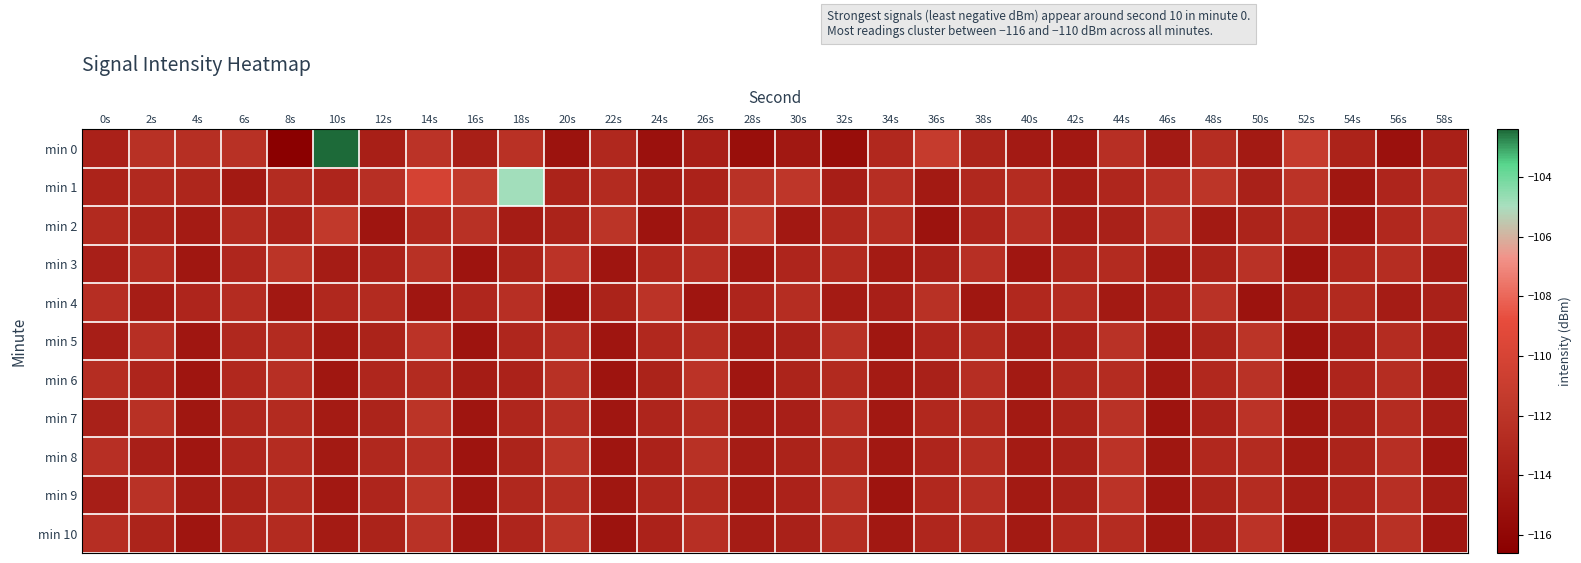

Reading right to left, transcribe all the data shown in this chart.

min 0: 58s=-113.7	56s=-115.1	54s=-113.4	52s=-111.3	50s=-114.3	48s=-112.6	46s=-114.2	44s=-112.4	42s=-114.4	40s=-114.2	38s=-113.4	36s=-111.2	34s=-113.0	32s=-115.4	30s=-114.5	28s=-115.2	26s=-113.8	24s=-115.1	22s=-113.1	20s=-114.9	18s=-112.2	16s=-113.8	14s=-112.1	12s=-113.9	10s=-102.4	8s=-116.6	6s=-112.3	4s=-112.5	2s=-112.3	0s=-113.6
min 1: 58s=-112.6	56s=-113.3	54s=-114.5	52s=-112.1	50s=-113.7	48s=-111.9	46s=-112.4	44s=-113.2	42s=-114.0	40s=-112.7	38s=-113.1	36s=-114.3	34s=-112.5	32s=-113.9	30s=-111.8	28s=-112.2	26s=-113.6	24s=-114.1	22s=-112.8	20s=-113.5	18s=-104.9	16s=-111.4	14s=-110.1	12s=-112.4	10s=-113.3	8s=-112.7	6s=-114.3	4s=-113.3	2s=-113.0	0s=-113.5
min 2: 58s=-112.4	56s=-113.0	54s=-114.6	52s=-112.8	50s=-113.4	48s=-114.3	46s=-112.2	44s=-113.7	42s=-114.0	40s=-112.5	38s=-113.3	36s=-114.9	34s=-112.6	32s=-113.1	30s=-114.4	28s=-111.7	26s=-113.2	24s=-114.8	22s=-112.0	20s=-113.5	18s=-114.1	16s=-112.3	14s=-113.0	12s=-114.7	10s=-111.5	8s=-113.6	6s=-112.8	4s=-114.2	2s=-113.4	0s=-112.9
min 3: 58s=-114.1	56s=-112.6	54s=-113.0	52s=-114.9	50s=-112.2	48s=-113.5	46s=-114.3	44s=-112.8	42s=-113.1	40s=-114.6	38s=-112.4	36s=-113.7	34s=-114.2	32s=-112.9	30s=-113.3	28s=-114.4	26s=-112.5	24s=-113.0	22s=-114.7	20s=-112.1	18s=-113.4	16s=-114.8	14s=-112.3	12s=-113.6	10s=-114.1	8s=-112.0	6s=-113.2	4s=-114.5	2s=-112.7	0s=-113.8
min 4: 58s=-113.7	56s=-114.1	54s=-112.9	52s=-113.4	50s=-114.9	48s=-112.2	46s=-113.6	44s=-114.3	42s=-112.7	40s=-113.0	38s=-114.5	36s=-112.3	34s=-113.8	32s=-114.2	30s=-112.6	28s=-113.3	26s=-114.7	24s=-112.1	22s=-113.5	20s=-114.8	18s=-112.4	16s=-113.2	14s=-114.6	12s=-112.8	10s=-113.1	8s=-114.4	6s=-112.7	4s=-113.3	2s=-114.0	0s=-112.5
min 5: 58s=-114.0	56s=-112.7	54s=-113.8	52s=-114.9	50s=-112.0	48s=-113.4	46s=-114.4	44s=-112.2	42s=-113.6	40s=-114.1	38s=-112.9	36s=-113.3	34s=-114.5	32s=-112.3	30s=-113.7	28s=-114.2	26s=-112.6	24s=-113.0	22s=-114.7	20s=-112.5	18s=-113.2	16s=-114.8	14s=-112.1	12s=-113.5	10s=-114.3	8s=-112.8	6s=-113.1	4s=-114.6	2s=-112.4	0s=-113.9
min 6: 58s=-114.1	56s=-112.6	54s=-113.3	52s=-114.9	50s=-112.2	48s=-113.0	46s=-114.4	44s=-112.7	42s=-113.1	40s=-114.3	38s=-112.5	36s=-113.7	34s=-114.2	32s=-112.9	30s=-113.4	28s=-114.6	26s=-112.1	24s=-113.5	22s=-114.8	20s=-112.3	18s=-113.6	16s=-114.1	14s=-112.8	12s=-113.2	10s=-114.5	8s=-112.4	6s=-113.0	4s=-114.7	2s=-113.3	0s=-112.6
min 7: 58s=-114.0	56s=-112.7	54s=-113.7	52s=-114.5	50s=-112.1	48s=-113.6	46s=-114.8	44s=-112.2	42s=-113.5	40s=-114.3	38s=-112.9	36s=-113.0	34s=-114.4	32s=-112.4	30s=-113.8	28s=-114.1	26s=-112.6	24s=-113.3	22s=-114.6	20s=-112.5	18s=-113.2	16s=-114.7	14s=-112.0	12s=-113.4	10s=-114.2	8s=-112.8	6s=-113.1	4s=-114.5	2s=-112.3	0s=-113.7
min 8: 58s=-114.6	56s=-112.4	54s=-113.4	52s=-114.3	50s=-112.8	48s=-113.0	46s=-114.5	44s=-112.1	42s=-113.7	40s=-114.2	38s=-112.6	36s=-113.3	34s=-114.4	32s=-112.9	30s=-113.5	28s=-114.1	26s=-112.3	24s=-113.6	22s=-114.7	20s=-112.0	18s=-113.4	16s=-114.8	14s=-112.5	12s=-113.1	10s=-114.3	8s=-112.7	6s=-113.2	4s=-114.6	2s=-113.8	0s=-112.4
min 9: 58s=-114.1	56s=-112.4	54s=-113.3	52s=-114.0	50s=-112.7	48s=-113.4	46s=-114.6	44s=-112.1	42s=-113.7	40s=-114.3	38s=-112.5	36s=-113.0	34s=-114.8	32s=-112.3	30s=-113.6	28s=-114.2	26s=-112.9	24s=-113.2	22s=-114.5	20s=-112.6	18s=-113.1	16s=-114.7	14s=-112.0	12s=-113.3	10s=-114.4	8s=-112.8	6s=-113.5	4s=-114.1	2s=-112.2	0s=-113.9
min 10: 58s=-114.6	56s=-112.3	54s=-113.4	52s=-114.8	50s=-112.1	48s=-113.8	46s=-114.5	44s=-112.7	42s=-113.0	40s=-114.3	38s=-112.9	36s=-113.2	34s=-114.4	32s=-112.6	30s=-113.7	28s=-114.1	26s=-112.4	24s=-113.6	22s=-114.9	20s=-112.0	18s=-113.3	16s=-114.6	14s=-112.2	12s=-113.5	10s=-114.2	8s=-112.8	6s=-113.1	4s=-114.7	2s=-113.4	0s=-112.5